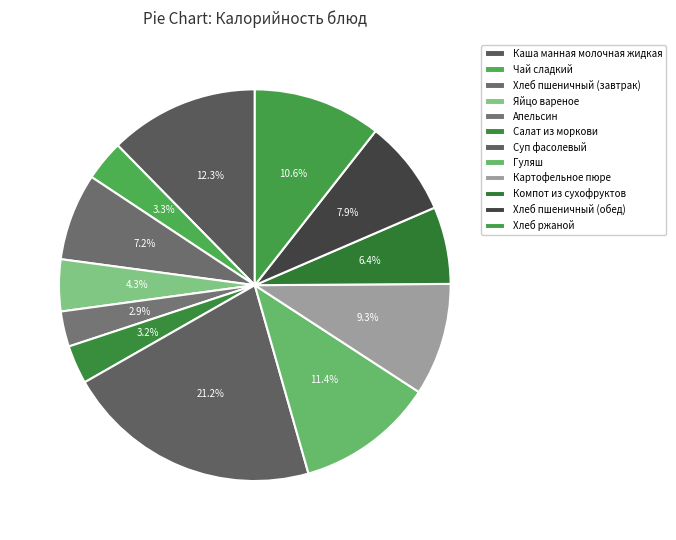

To the nearest percent, what is the average slice percentage?

8%